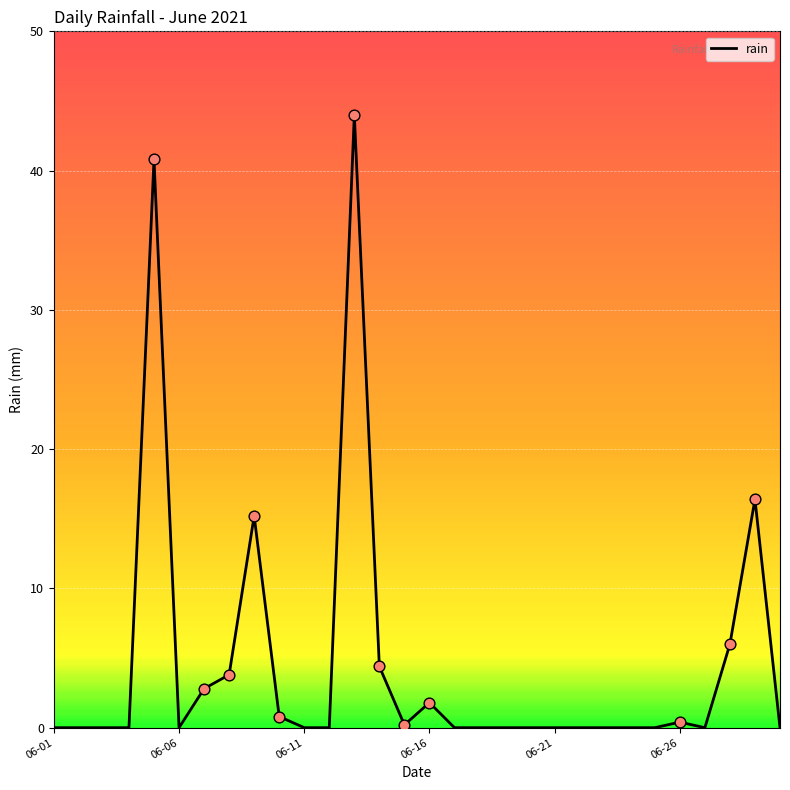

What is the greatest value displayed?

44.0